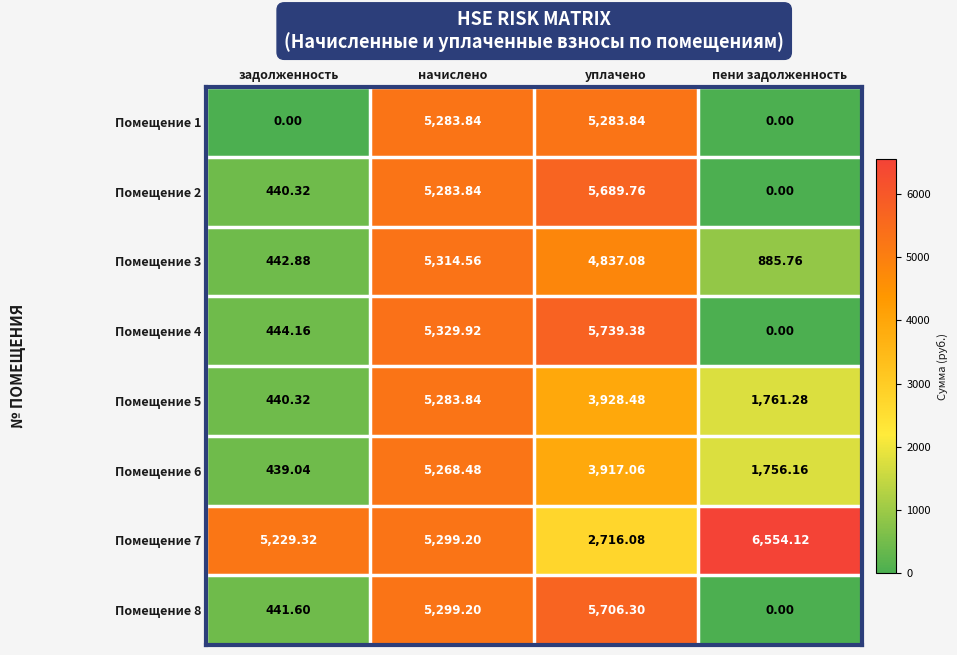

Which category has the lowest value in the Помещение 6 series?

задолженность